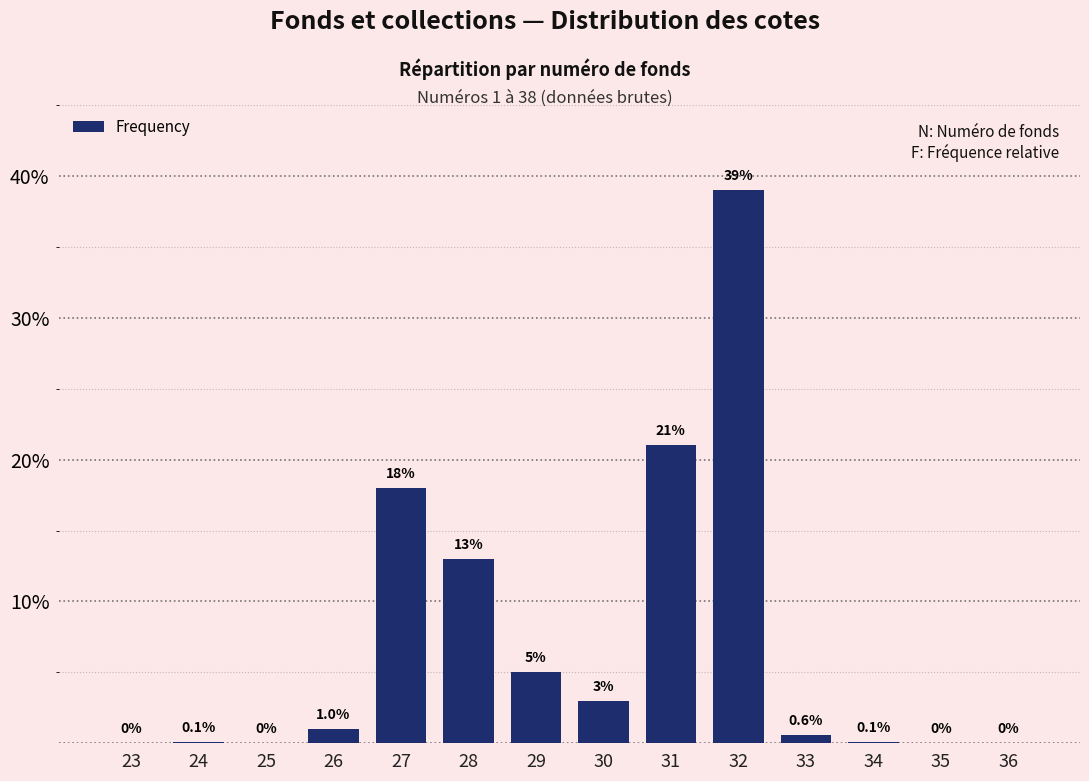

Reading right to left, what are all the values shown in this chart?

36=0.0	35=0.0	34=0.1	33=0.6	32=39.0	31=21.0	30=3.0	29=5.0	28=13.0	27=18.0	26=1.0	25=0.0	24=0.1	23=0.0